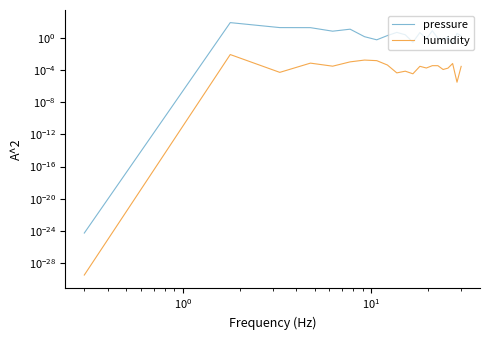

True or false: humidity and pressure cross at least once.

False